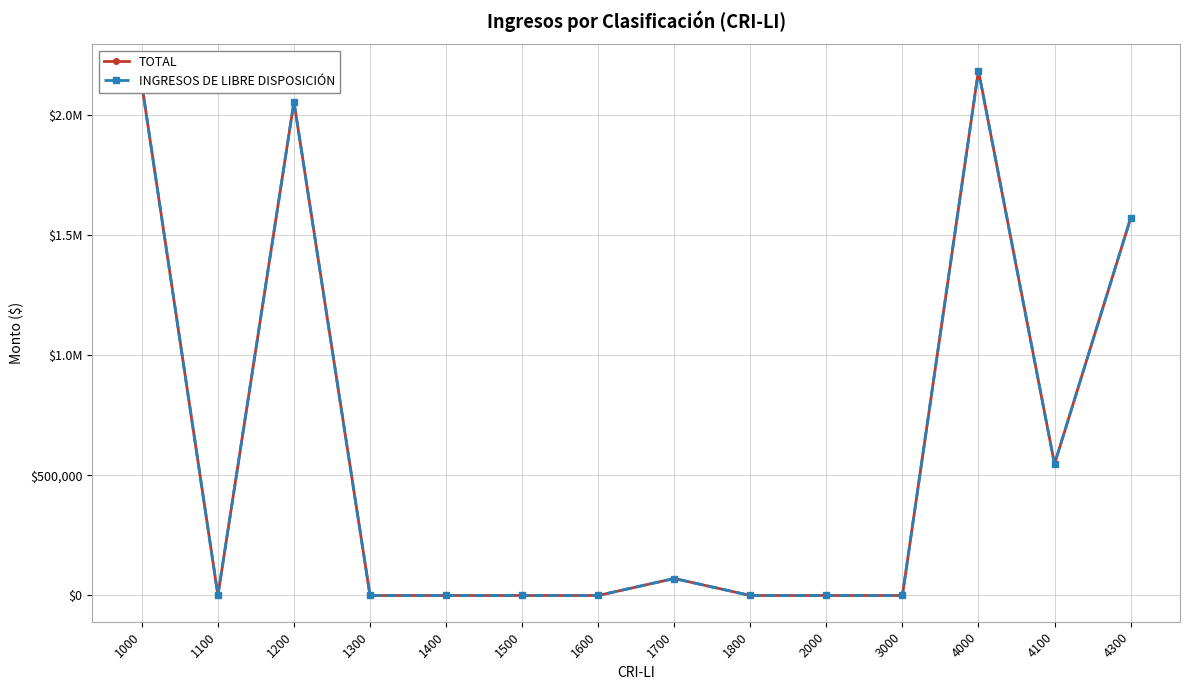

Rank the categories by INGRESOS DE LIBRE DISPOSICIÓN value from highest to lowest.

4000, 1000, 1200, 4300, 4100, 1700, 1100, 1300, 1400, 1500, 1600, 1800, 2000, 3000